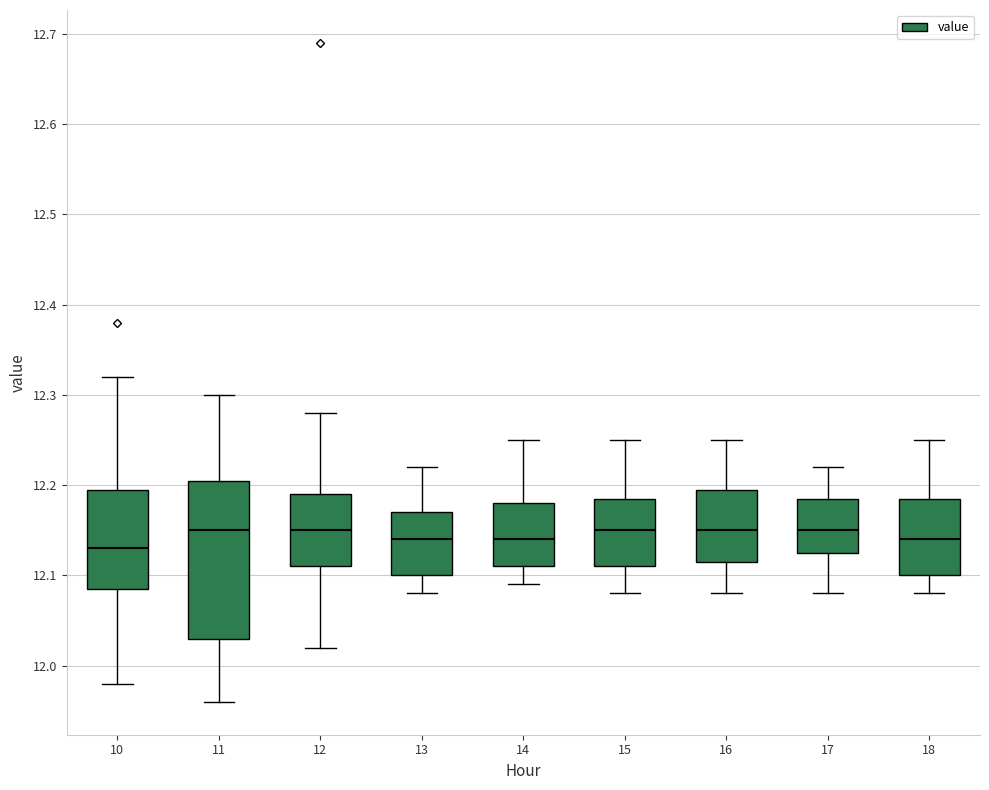

Where is the lower edge of the box at x = 15 on the y-axis? The values are not printed on the chart, so give them approximately, as read against the axis.

12.11